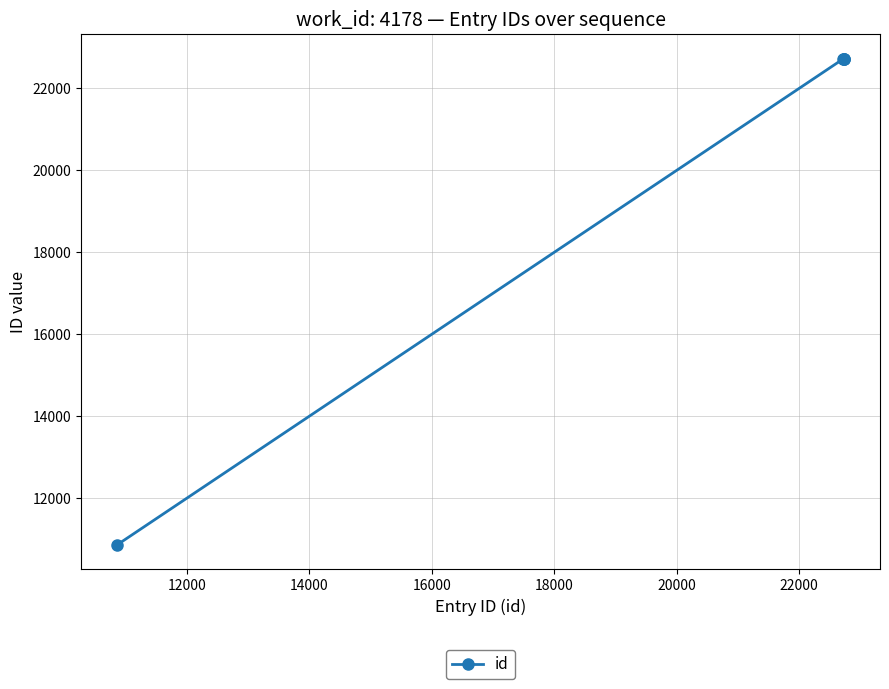

What is the difference between the maximum and minimum values?

11868